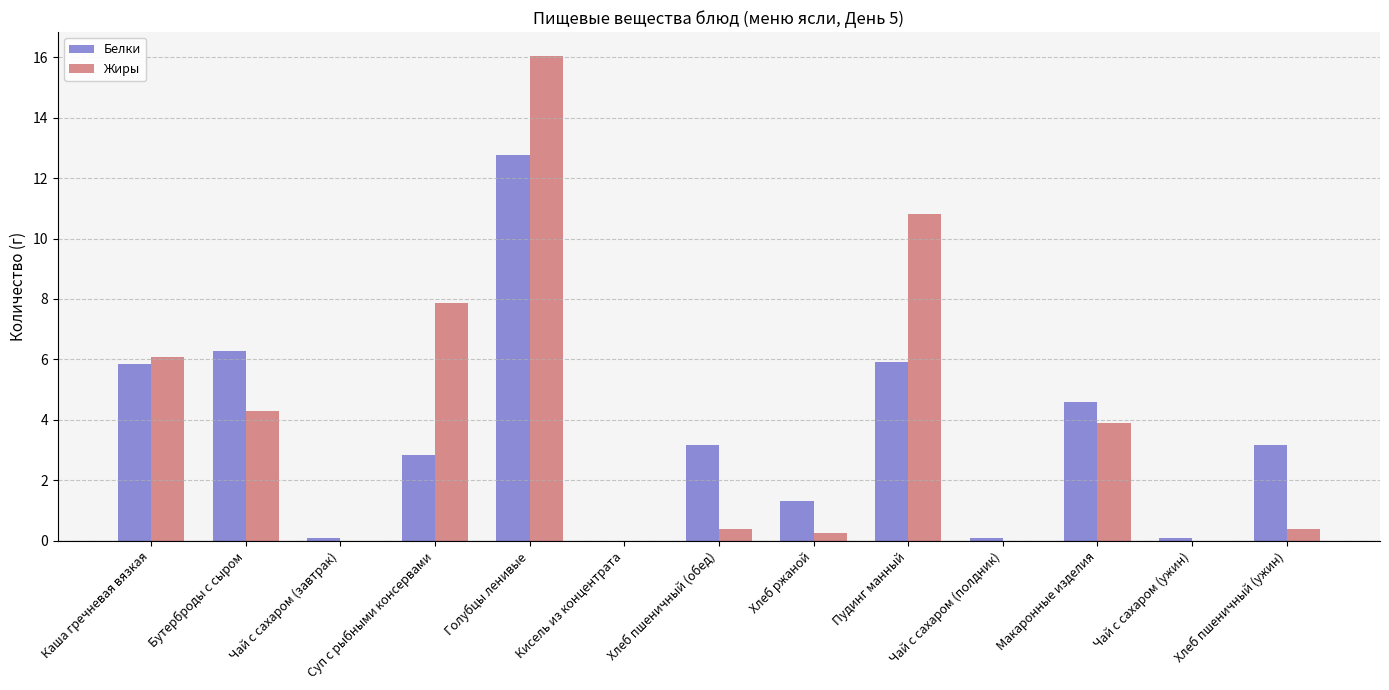

True or false: Белки has a value of 12.8 at Голубцы ленивые.

True